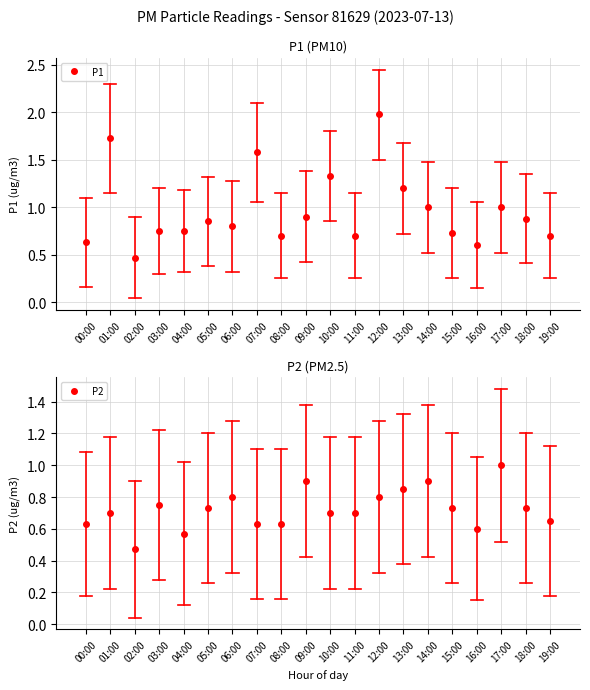

How many lines are shown in the chart?

2